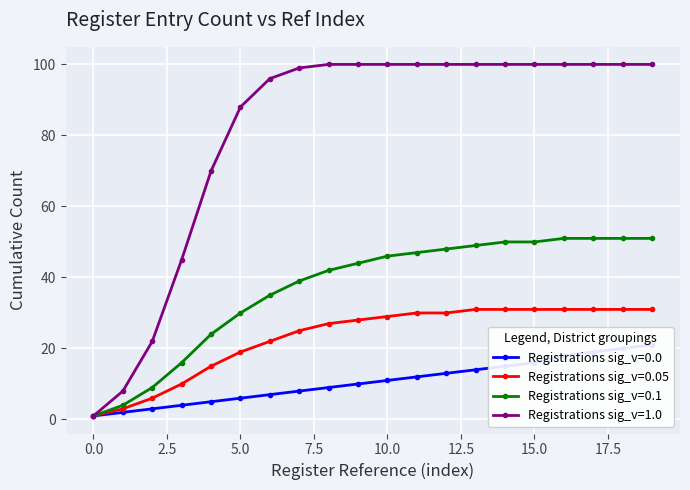

Reading left to right, what are all the values shown in this chart?

Registrations sig_v=0.0: 1	2	3	4	5	6	7	8	9	10	11	12	13	14	15	16	18	19	20	21
Registrations sig_v=0.05: 1	3	6	10	15	19	22	25	27	28	29	30	30	31	31	31	31	31	31	31
Registrations sig_v=0.1: 1	4	9	16	24	30	35	39	42	44	46	47	48	49	50	50	51	51	51	51
Registrations sig_v=1.0: 1	8	22	45	70	88	96	99	100	100	100	100	100	100	100	100	100	100	100	100